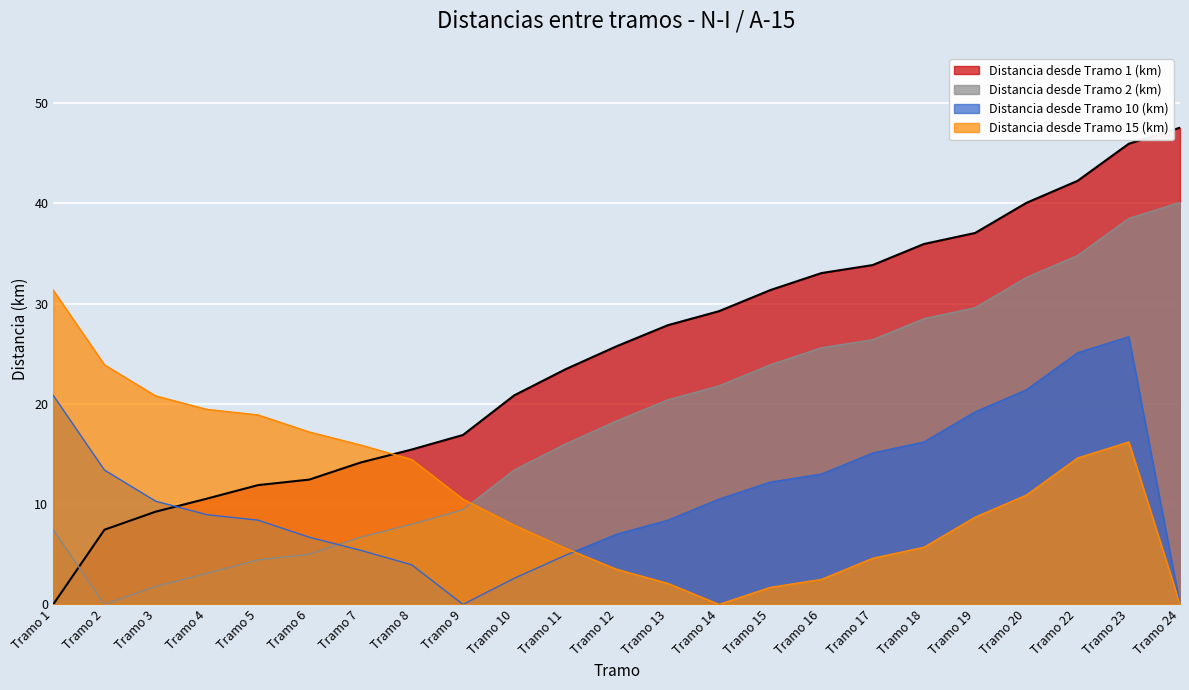

What is the difference between the Distancia desde Tramo 1 (km) values at Tramo 16 and Tramo 8?

17.6